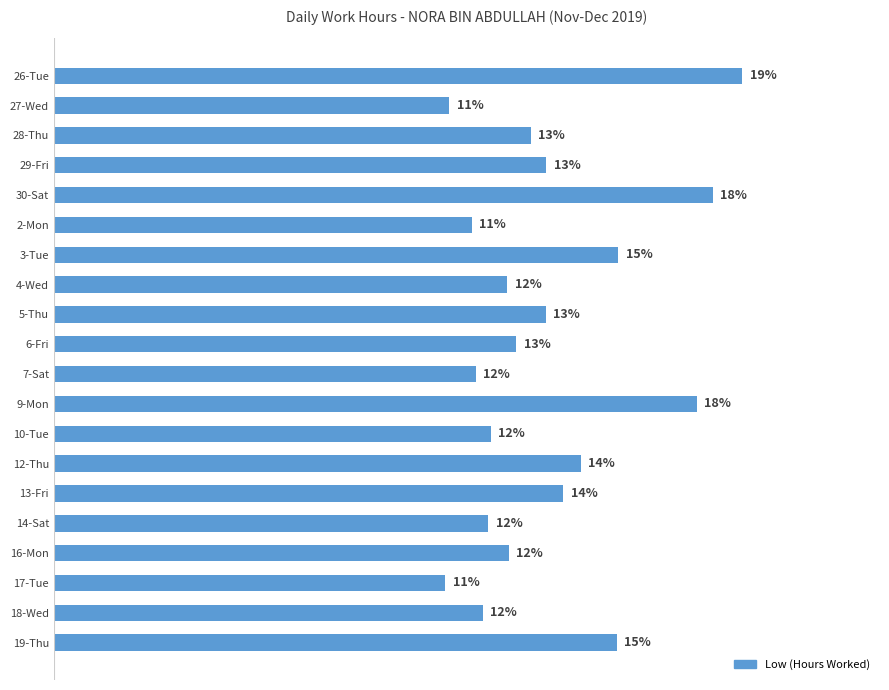

Does the chart contain any negative values?

No